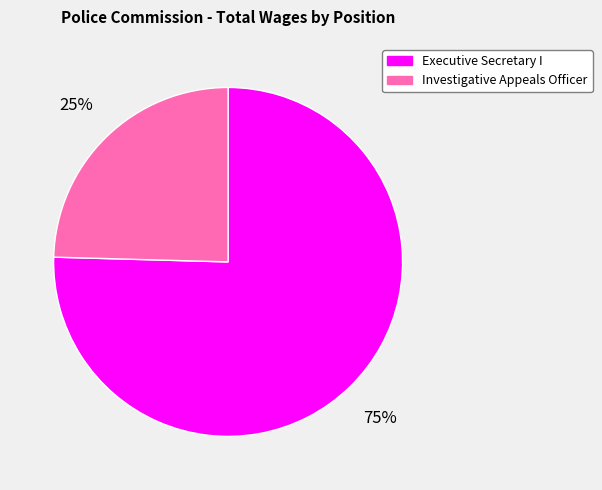

Is the sum of Executive Secretary I and Investigative Appeals Officer greater than half?

Yes